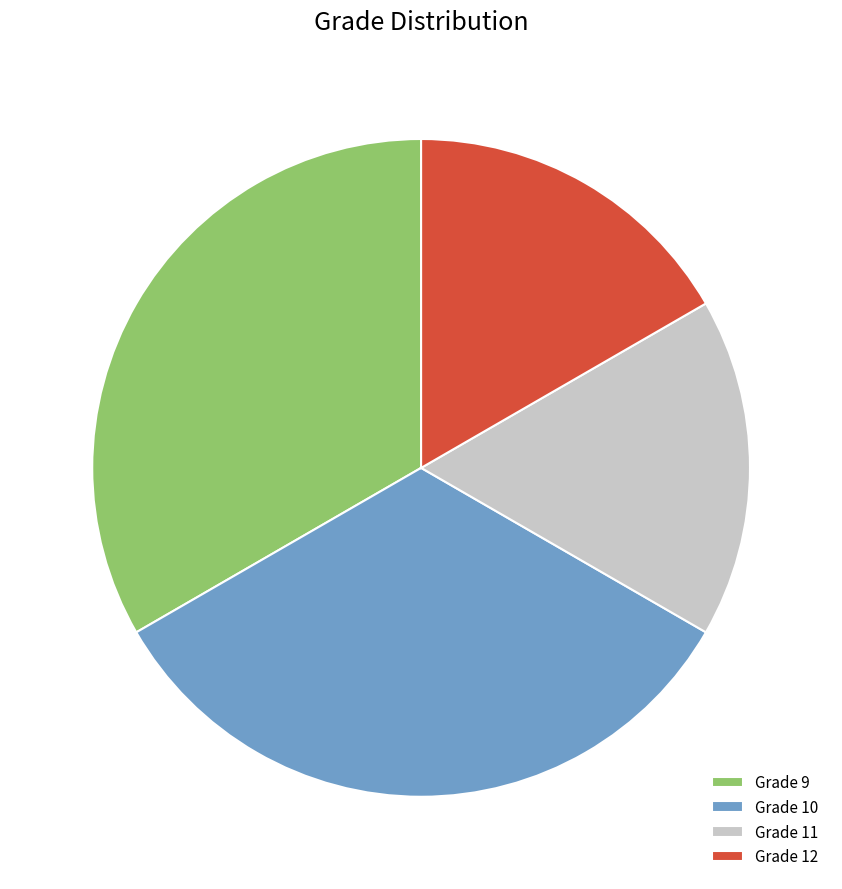

Approximately how many times larger is the value at Grade 10 compared to Grade 12?

2.0